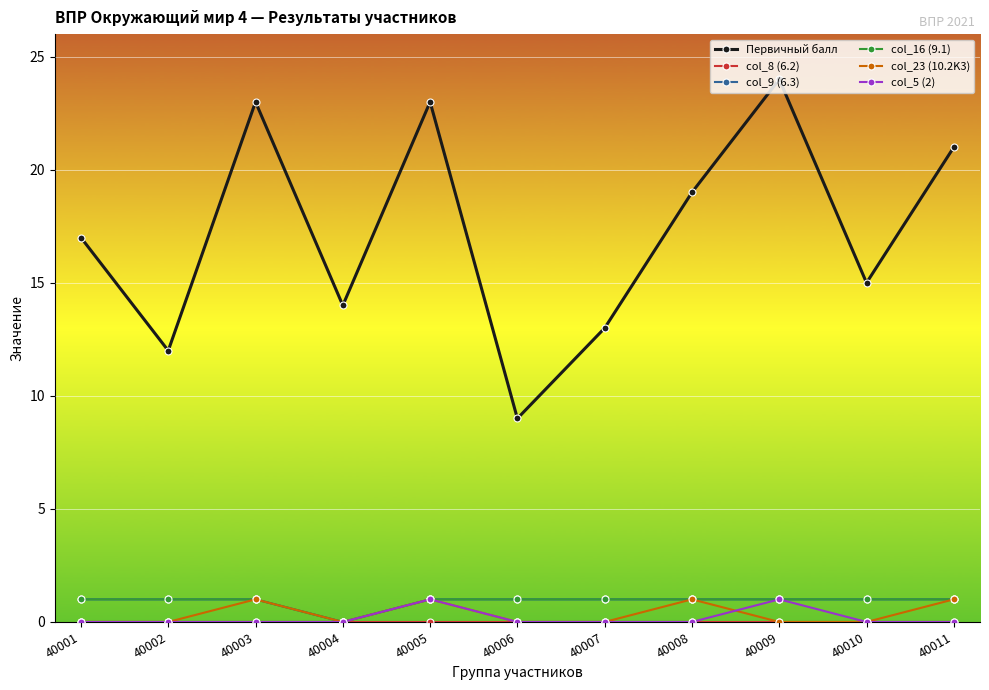

Is this an area chart (filled region under the line)?

No